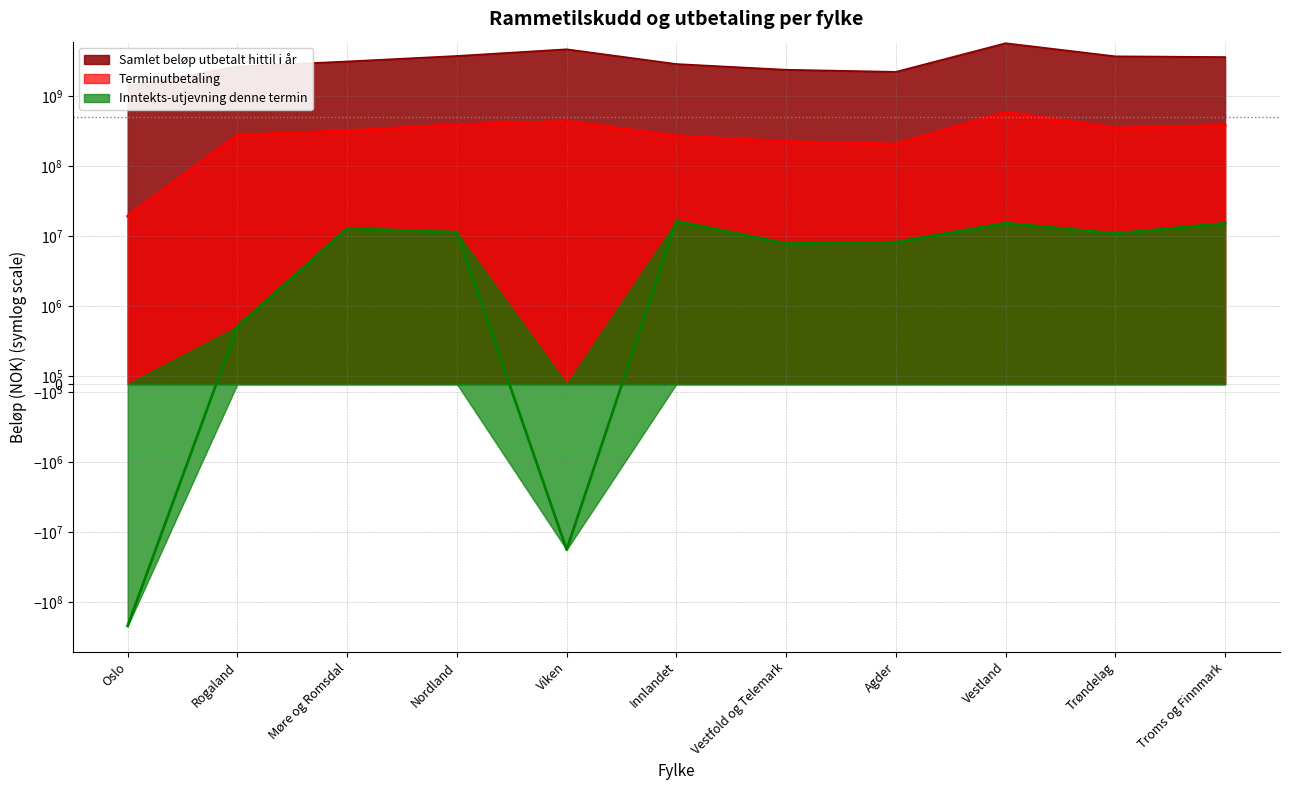

True or false: Inntekts-utjevning denne termin has a value of 8219143 at Agder.

True